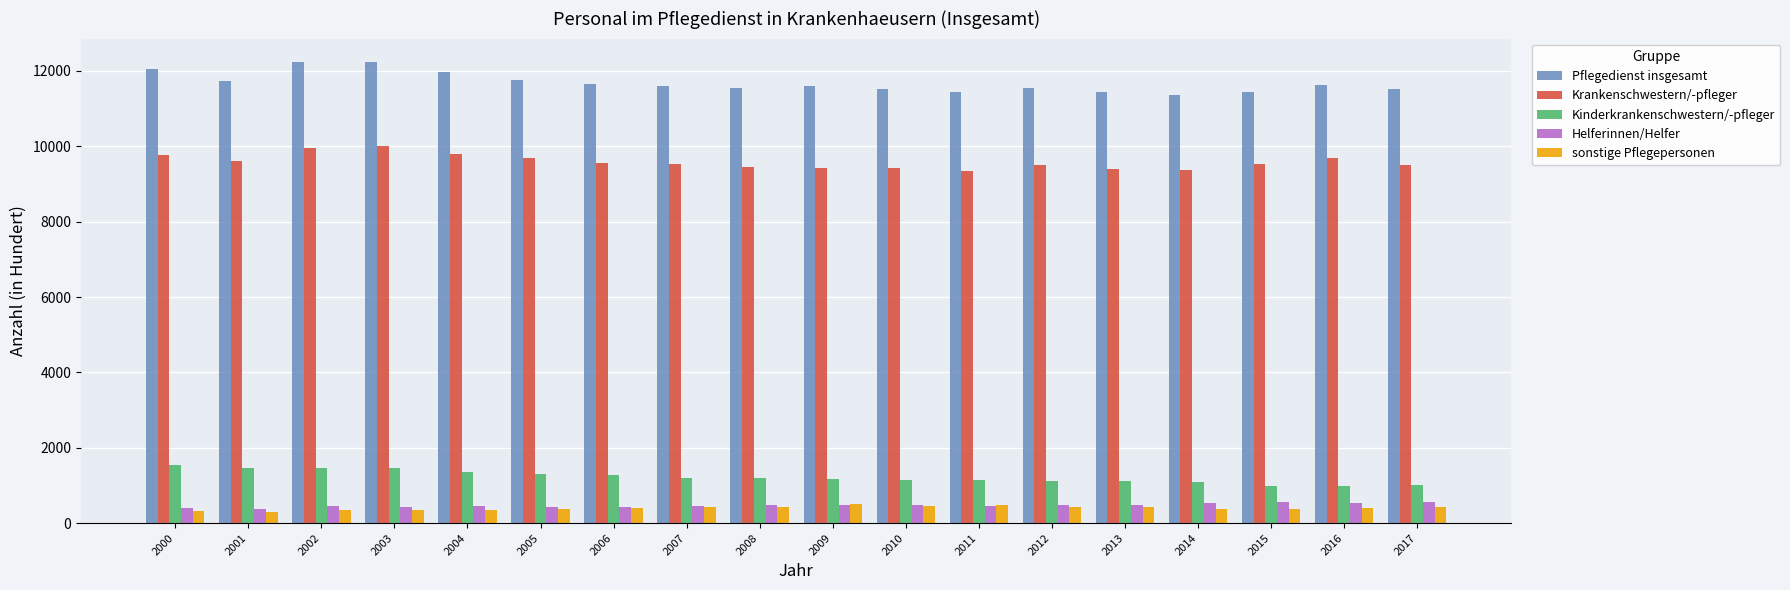

What are all the series names shown in the legend?

Pflegedienst insgesamt, Krankenschwestern/-pfleger, Kinderkrankenschwestern/-pfleger, Helferinnen/Helfer, sonstige Pflegepersonen